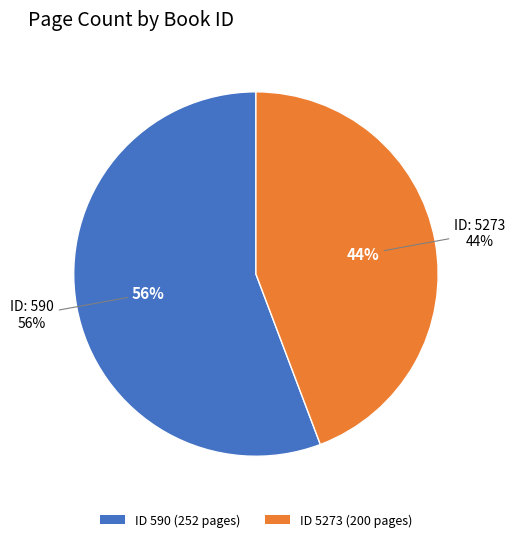

To the nearest percent, what percentage of the pie is 5273?

44%